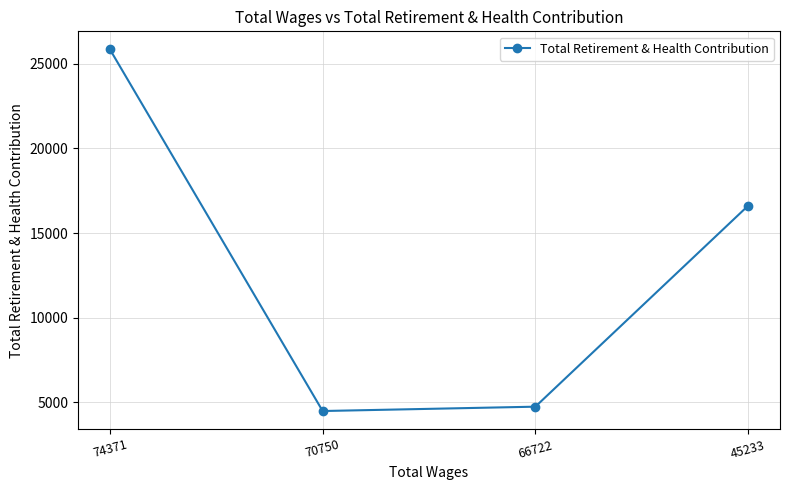

What is the value of the 3rd point from the left?

4744